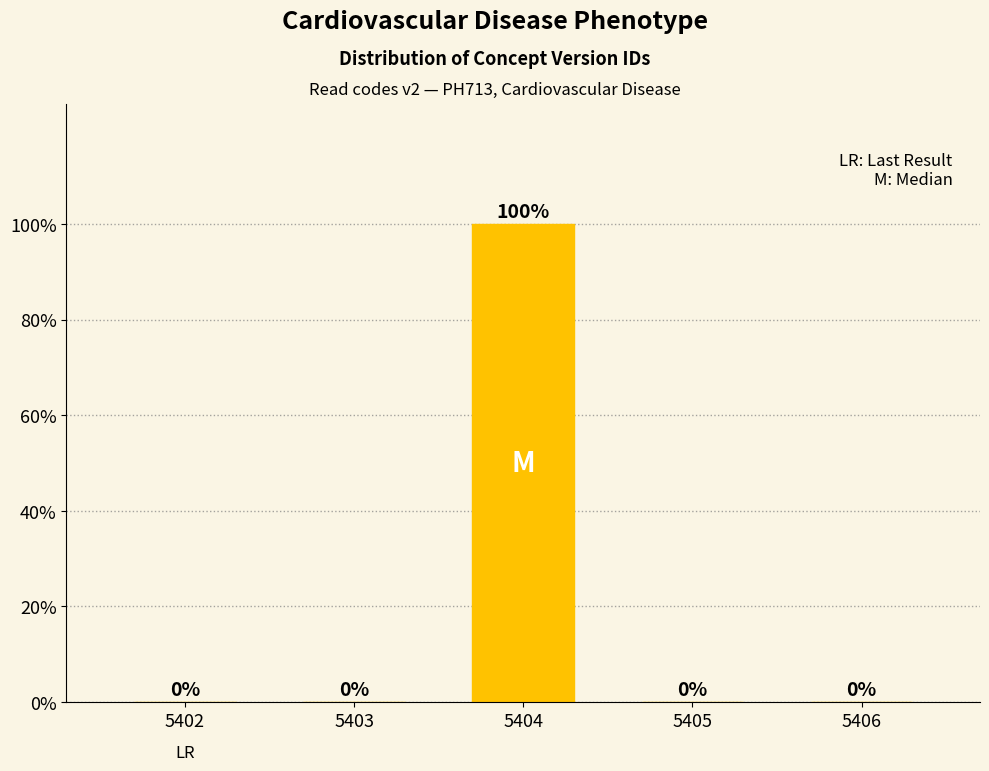

Reading left to right, extract all data points from this chart.

5402=0	5403=0	5404=100	5405=0	5406=0